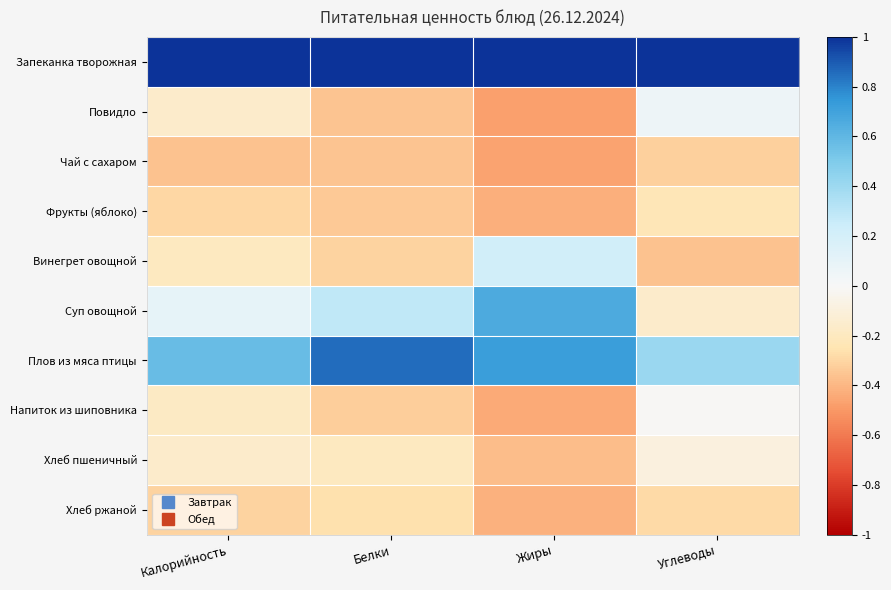

At which category is the sum across all series the highest?

Белки